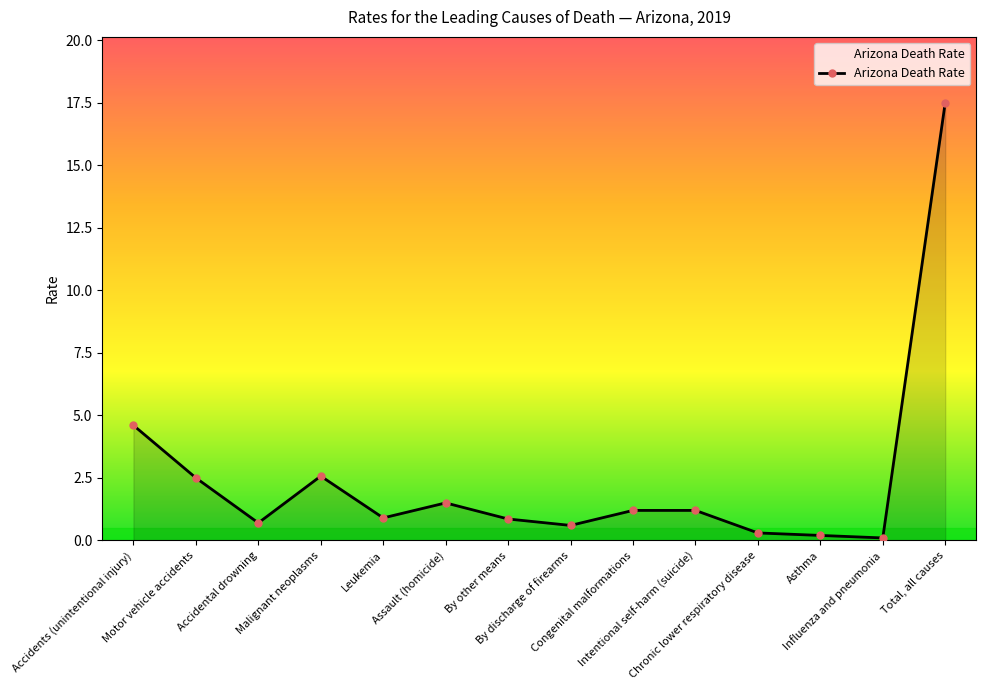

What is the average value?

2.5